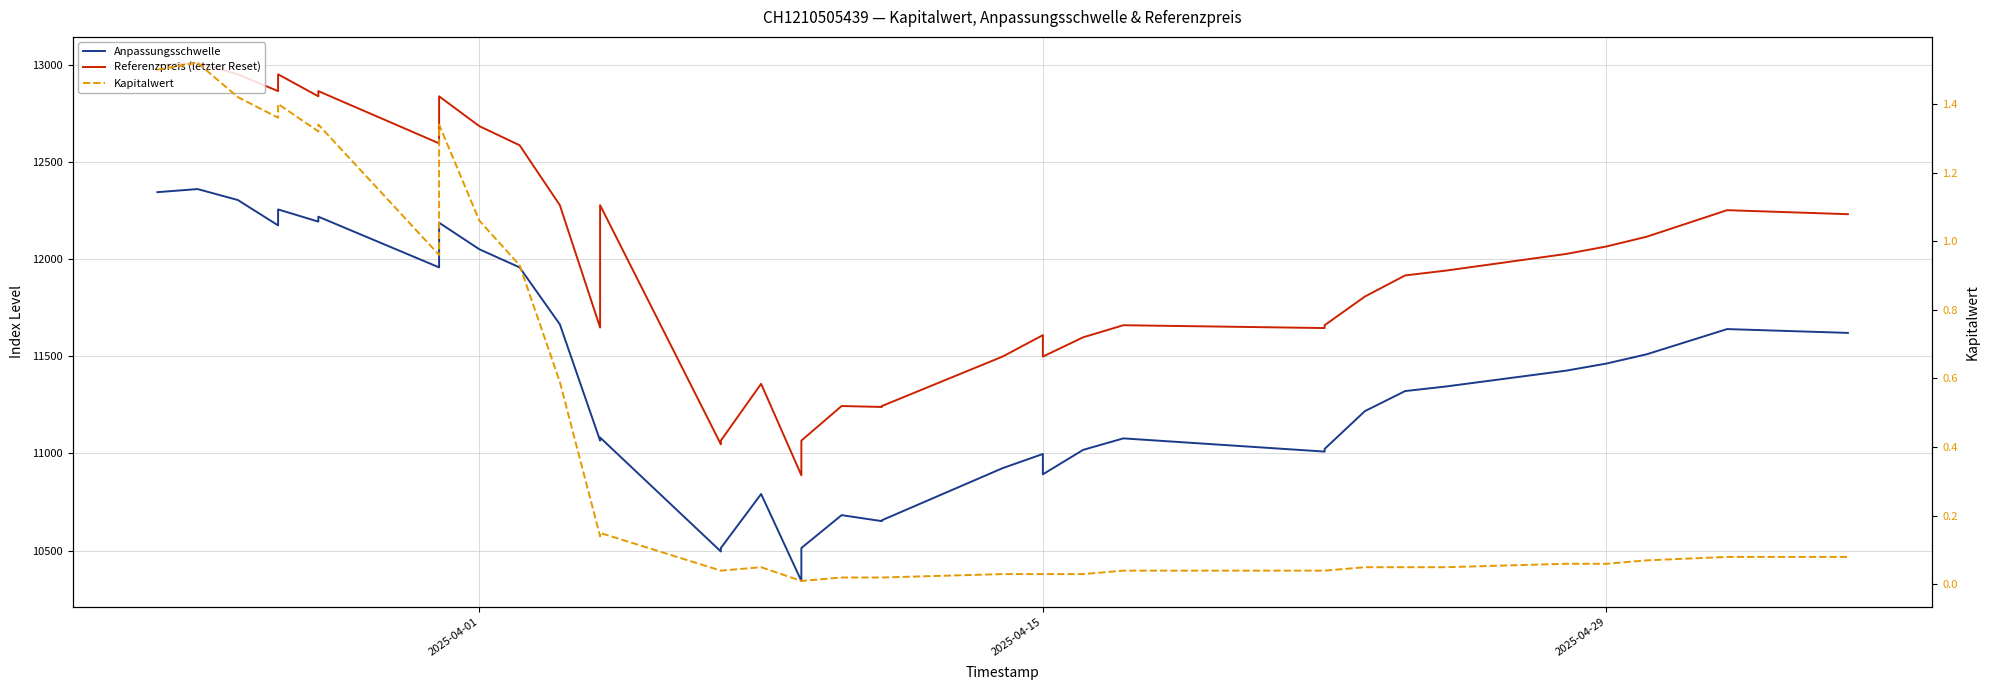

What is the highest value of the Kapitalwert series?

1.5